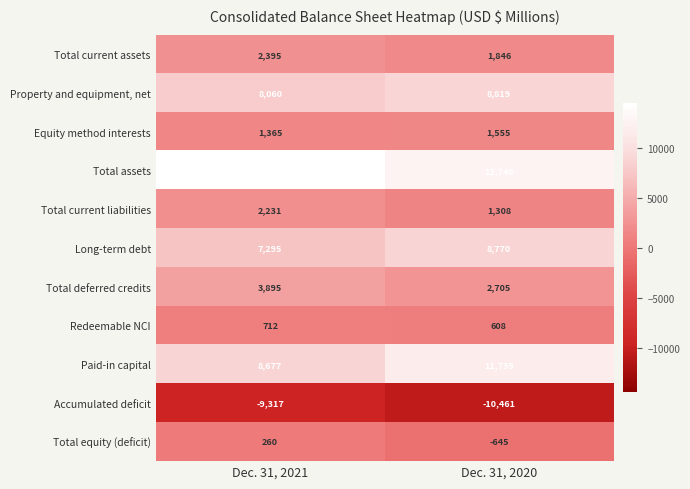

What is the sum of all Redeemable NCI values?

1320